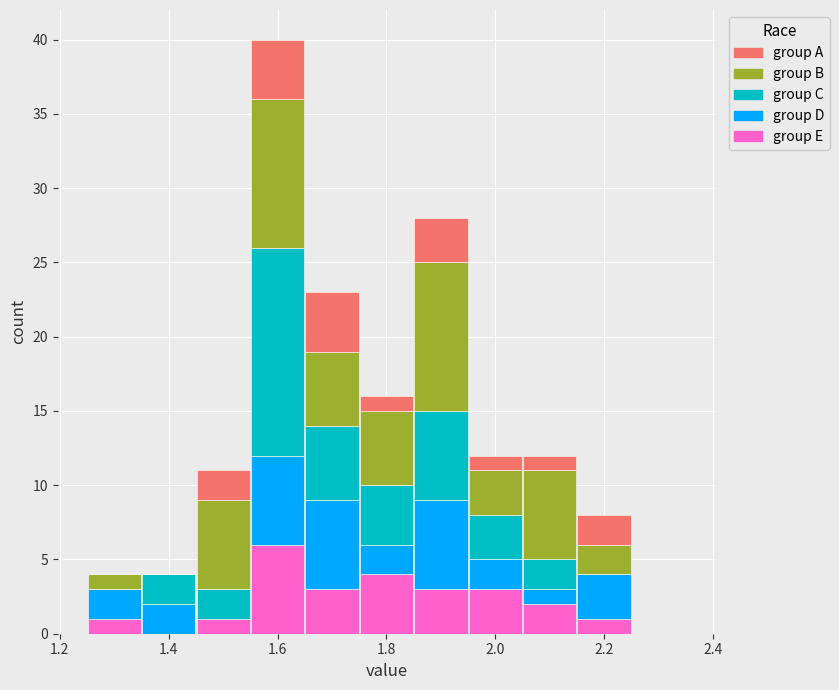

What is the total height of the stacked bar covering 1.35 to 1.45 on the x-axis? Neither the bar edges nor the heights are printed on the chart, so give them approximately, as read against the axes.

4